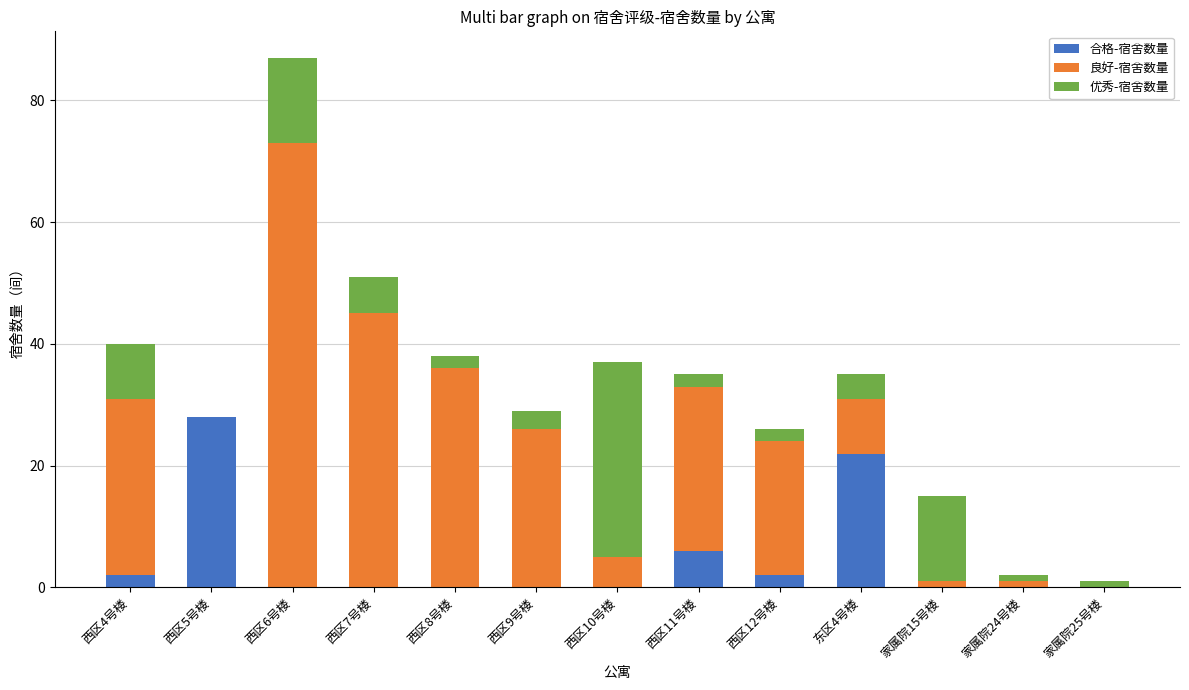

What are all the series names shown in the legend?

合格-宿舍数量, 良好-宿舍数量, 优秀-宿舍数量